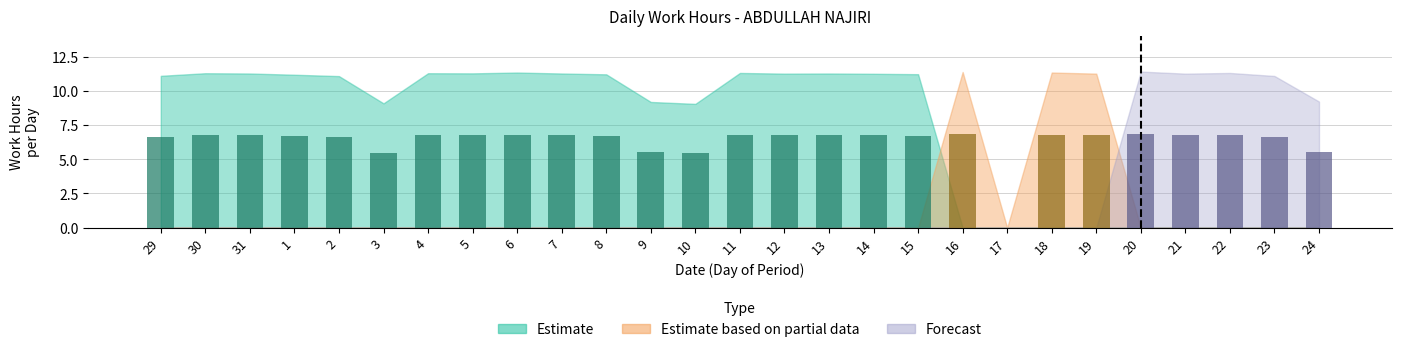

Approximately how many times larger is the value at 10 compared to 31?

0.8